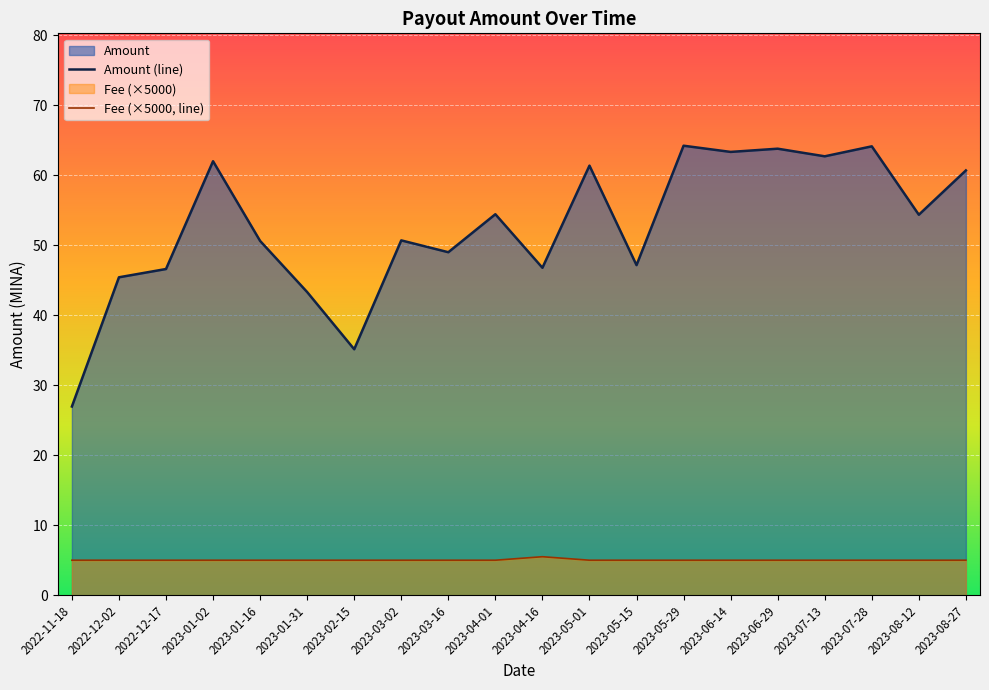

List the series in order of their peak value, lowest first.

Fee (×5000, line), Amount (line)